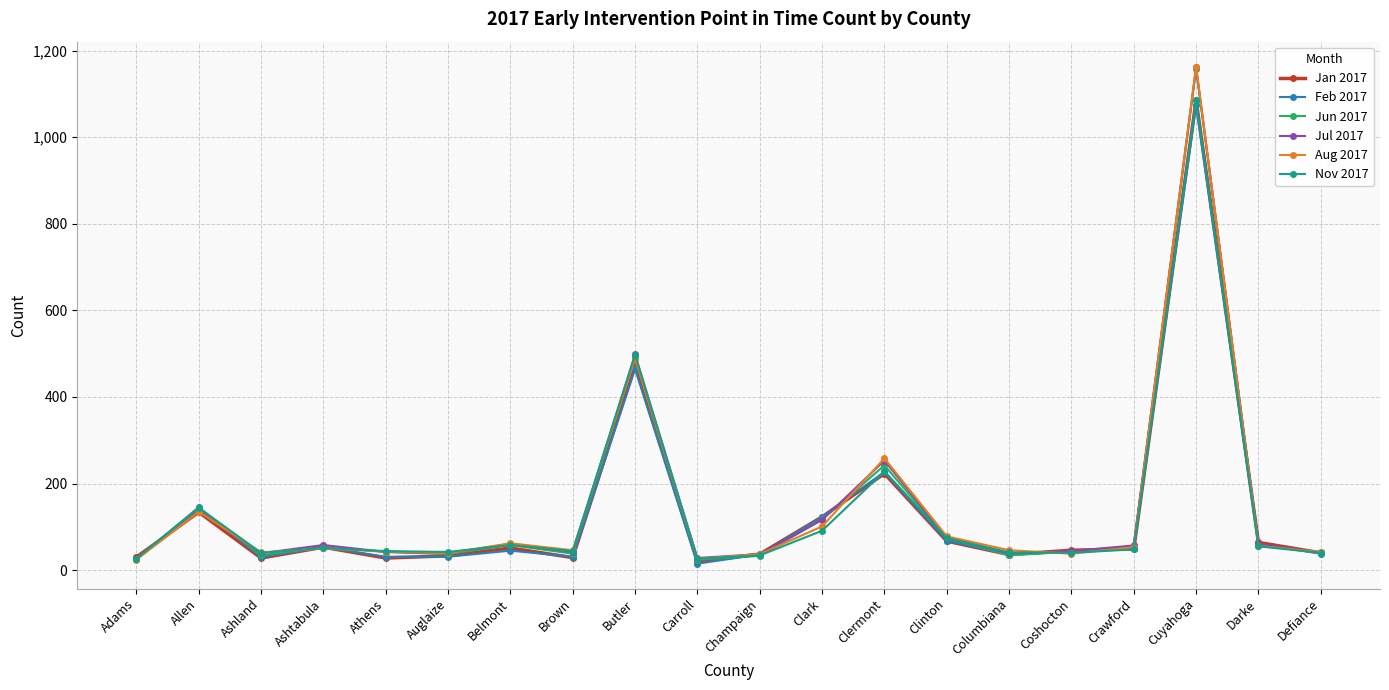

At which category is the sum across all series the highest?

Cuyahoga